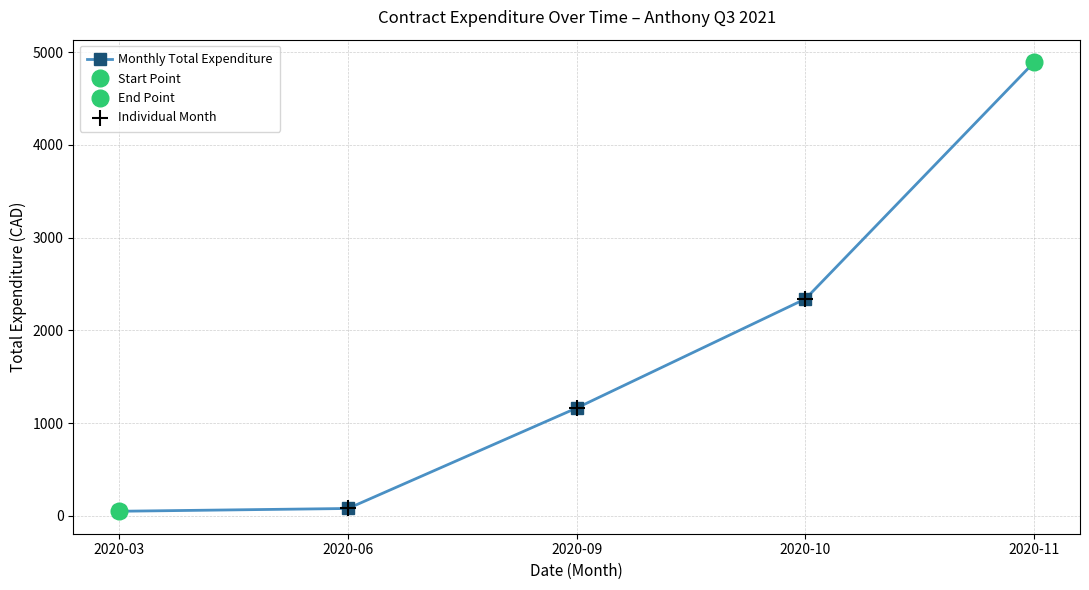

True or false: Monthly Total Expenditure has more than 2 points higher than both neighbors.

False